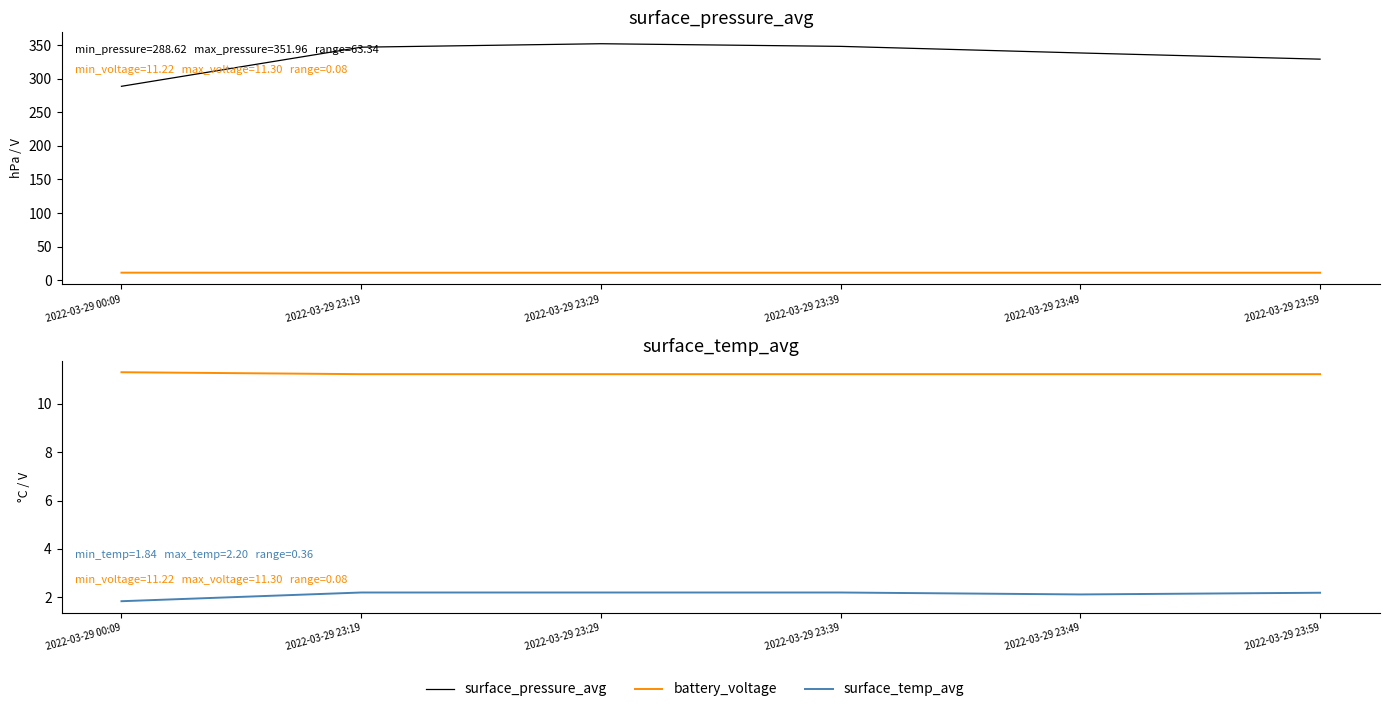

Reading left to right, transcribe all the data shown in this chart.

surface_pressure_avg: 288.6	346.8	352.0	348.0	338.2	329.0
battery_voltage: 11.3	11.2	11.2	11.2	11.2	11.2
surface_temp_avg: 1.8	2.2	2.2	2.2	2.1	2.2